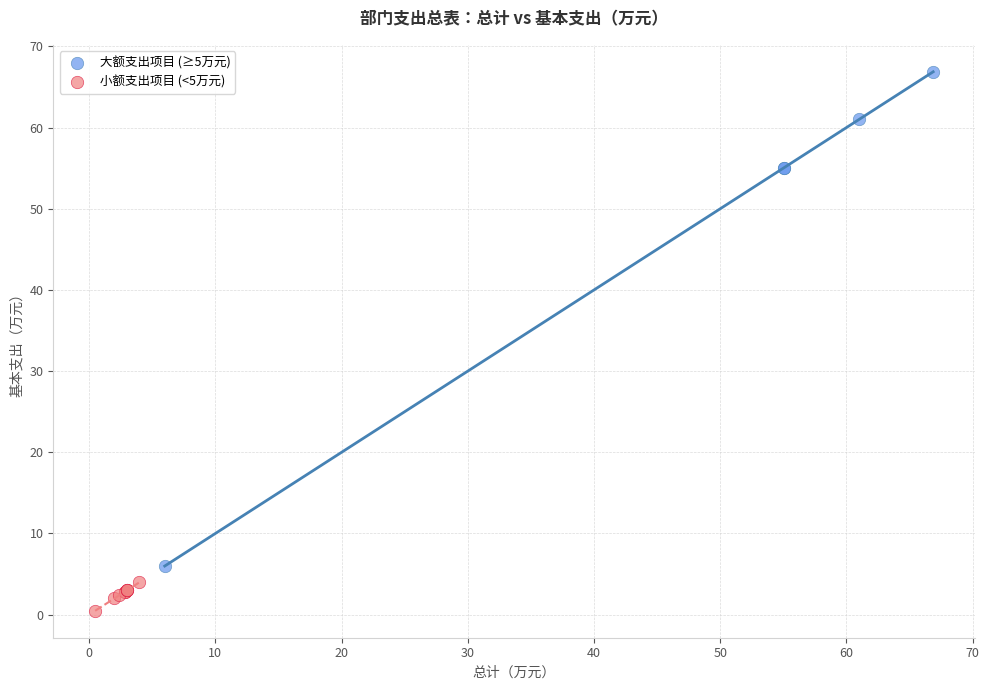

Which series contains the lowest Y value?

小额支出项目 (<5万元)